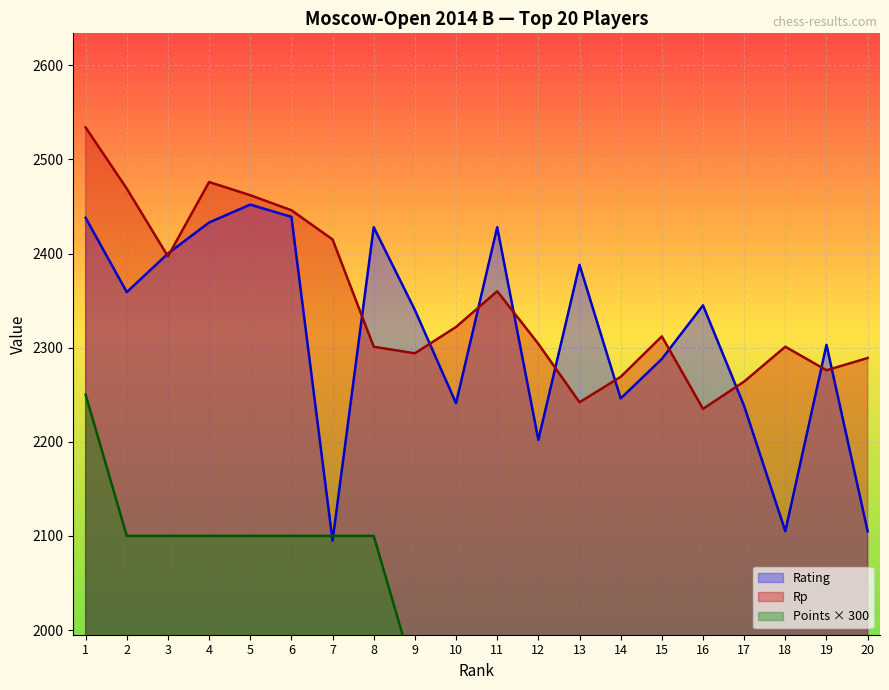

What is the spread (max minus min) of values at 6?

346